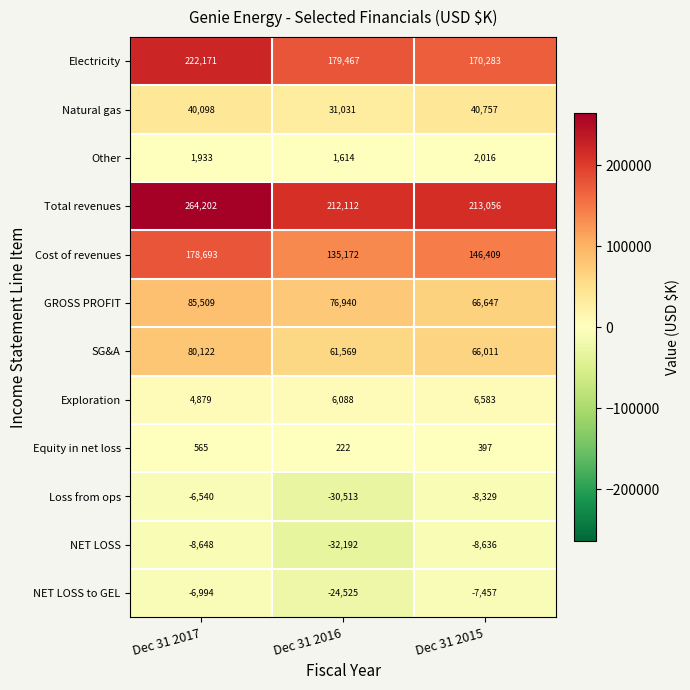

What is the greatest value displayed?

264202